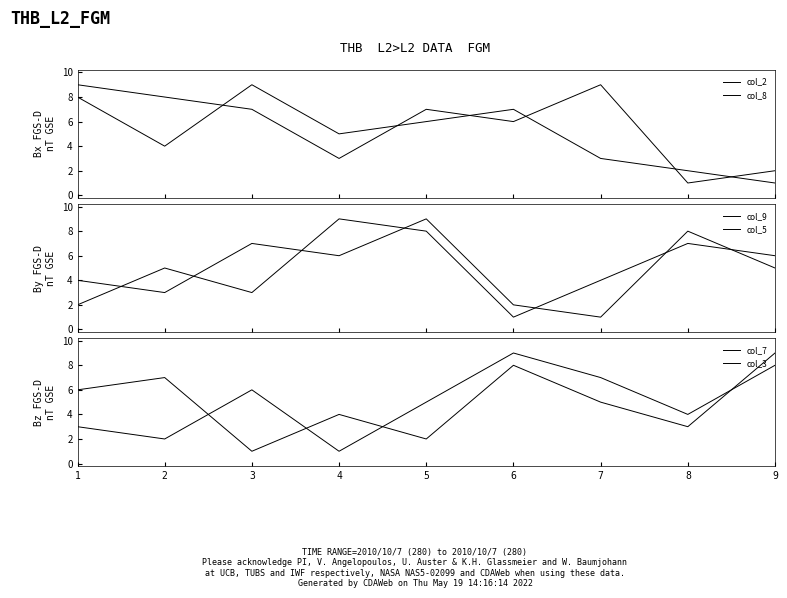

Reading left to right, transcribe all the data shown in this chart.

col_2: 1=8	2=4	3=9	4=5	5=6	6=7	7=3	8=2	9=1
col_8: 1=9	2=8	3=7	4=3	5=7	6=6	7=9	8=1	9=2
col_9: 1=2	2=5	3=3	4=9	5=8	6=1	7=4	8=7	9=6
col_5: 1=4	2=3	3=7	4=6	5=9	6=2	7=1	8=8	9=5
col_7: 1=6	2=7	3=1	4=4	5=2	6=8	7=5	8=3	9=9
col_3: 1=3	2=2	3=6	4=1	5=5	6=9	7=7	8=4	9=8